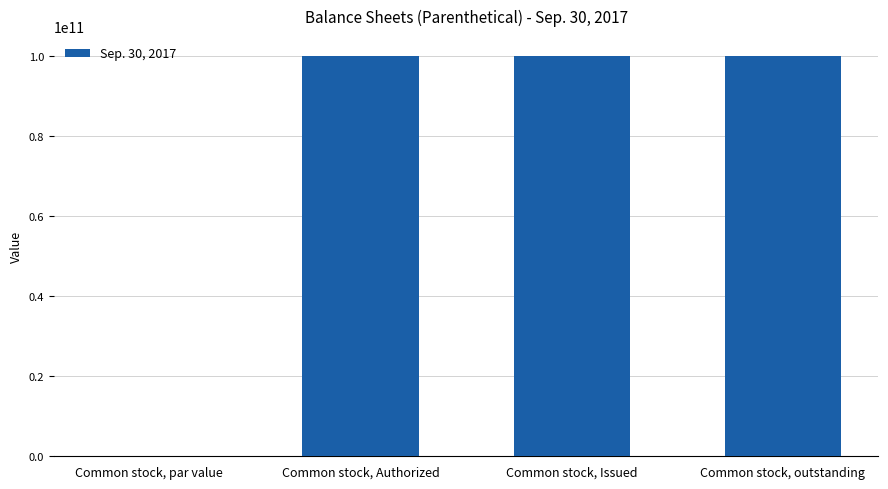

What is the sum of all values?

299700000000.0